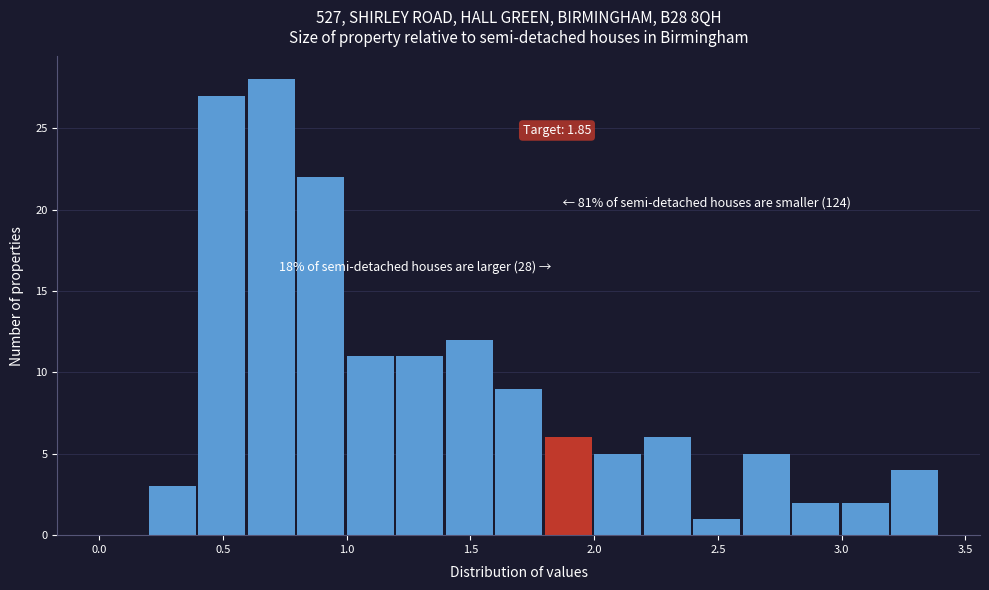

Which range on the x-axis has the tallest bar?

0.6 to 0.8